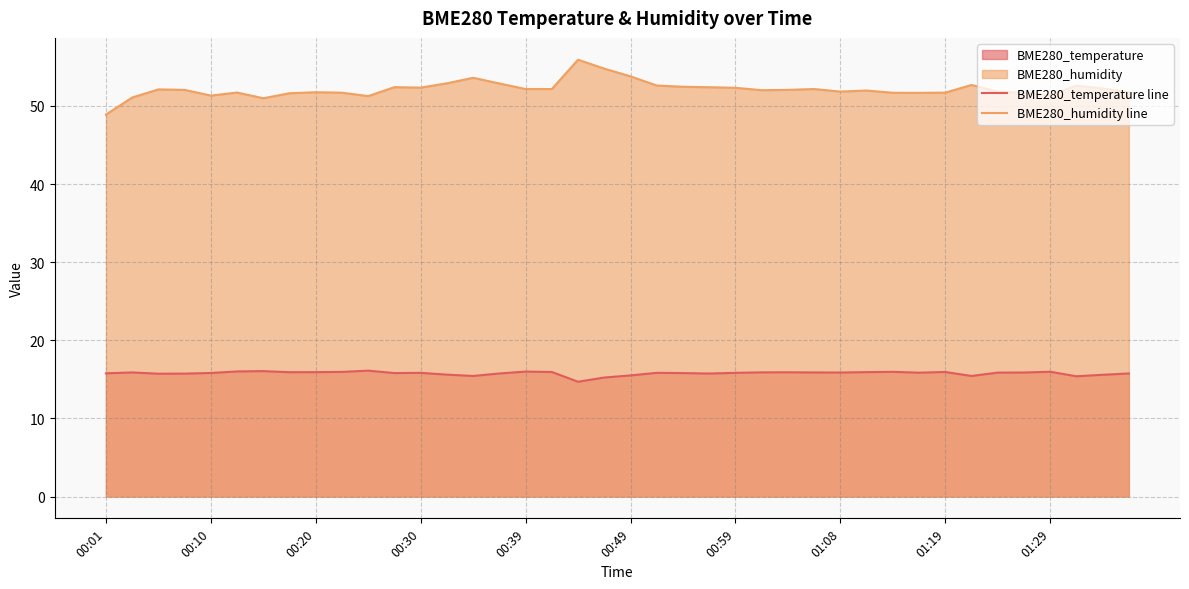

True or false: BME280_temperature line and BME280_humidity line intersect in this chart.

False